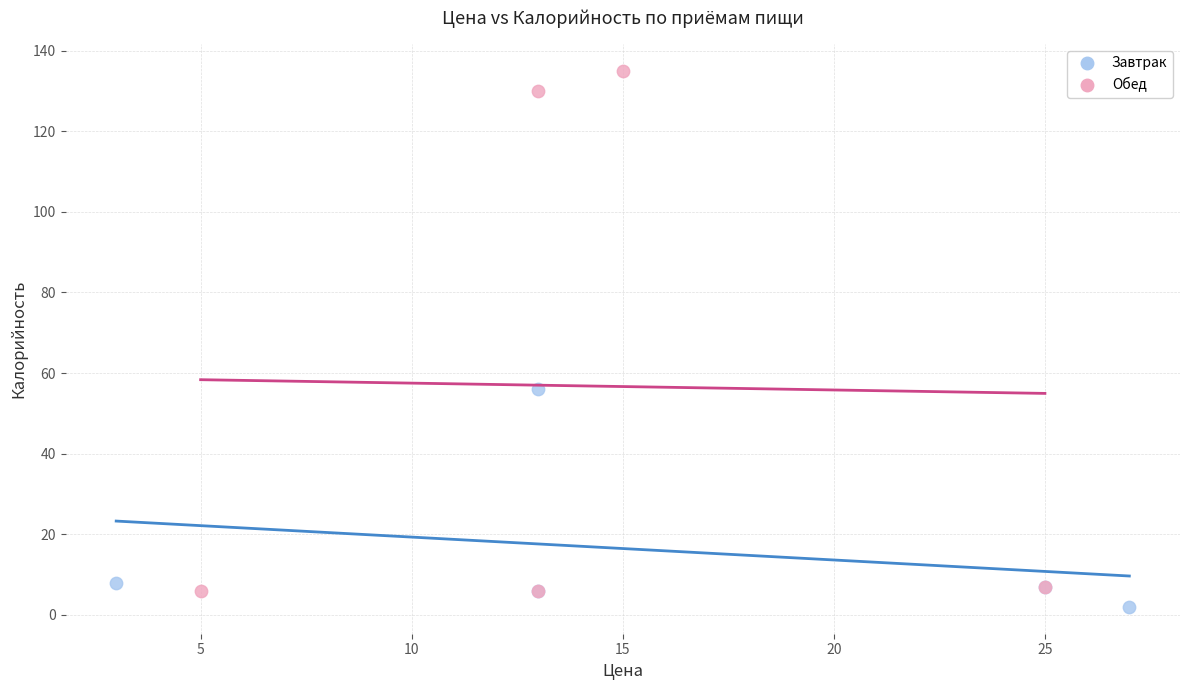

Which series contains the highest Y value?

Обед